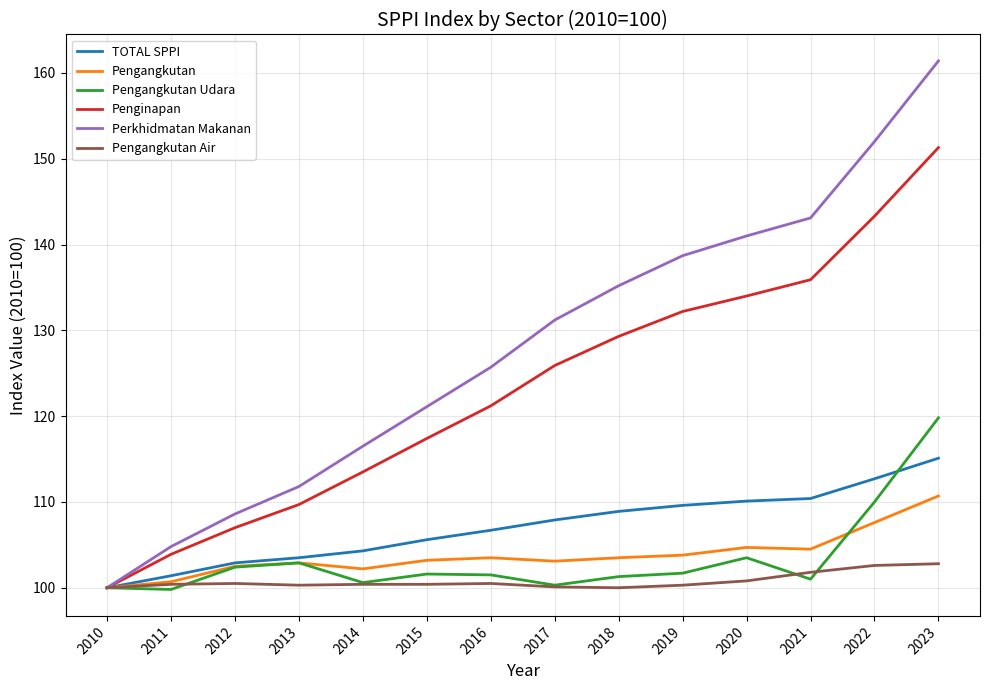

The value of Penginapan at 2018 is 226.8. True or false?

False